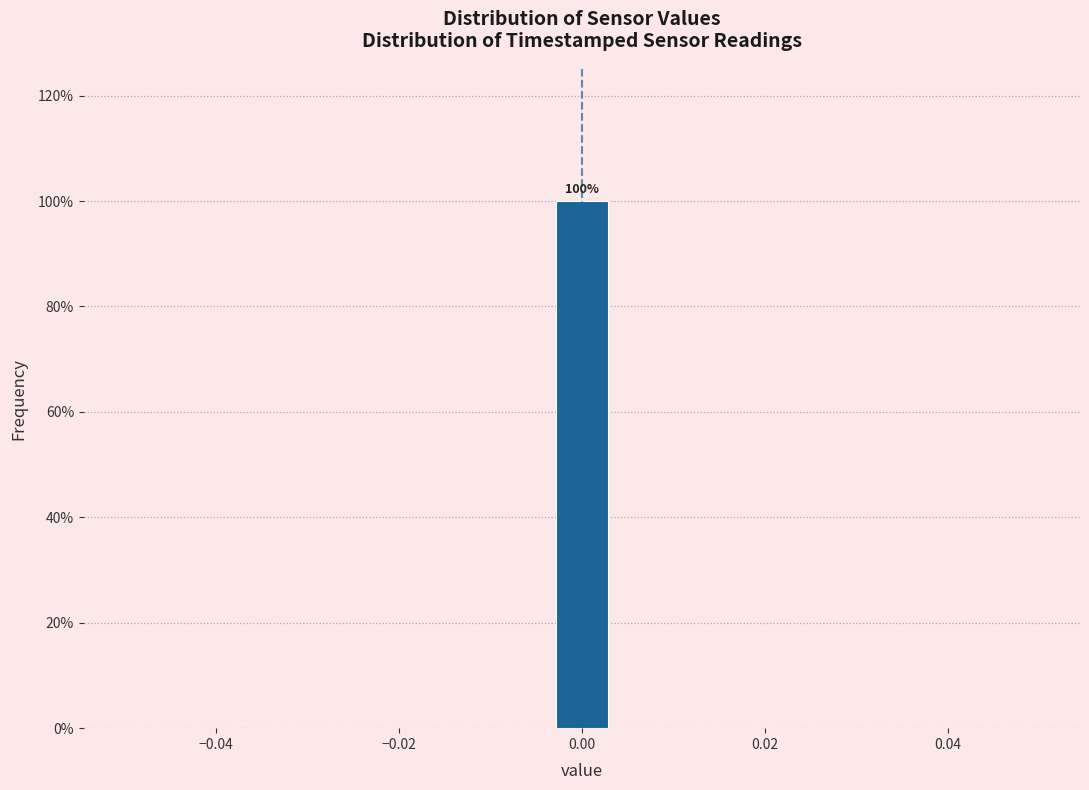

Around what value on the x-axis is the tallest bar? Give the approximate position of its centre, as read against the axis.

0.000